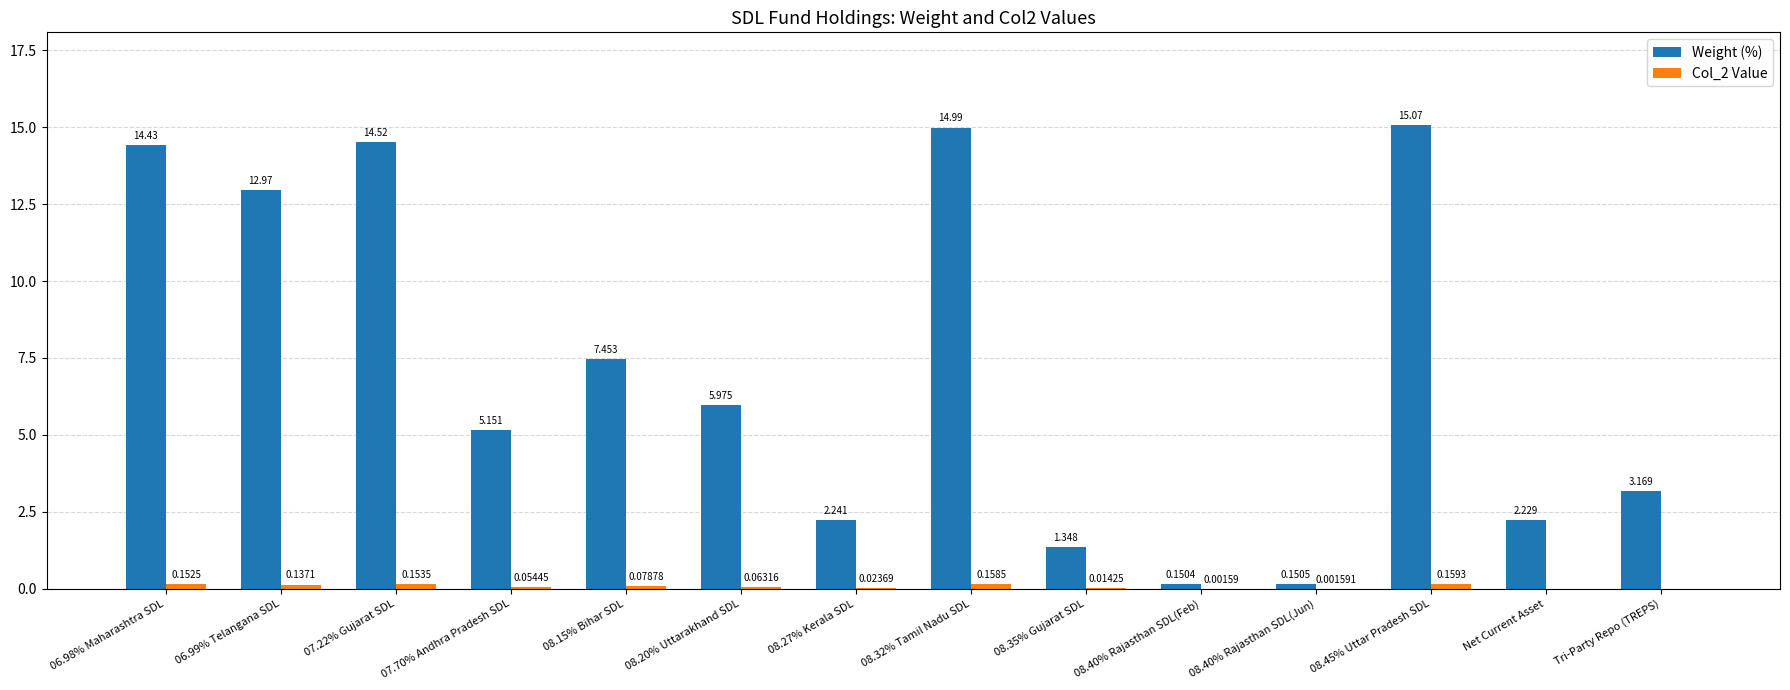

At which label is Weight (%) closest to 7?

08.15% Bihar SDL